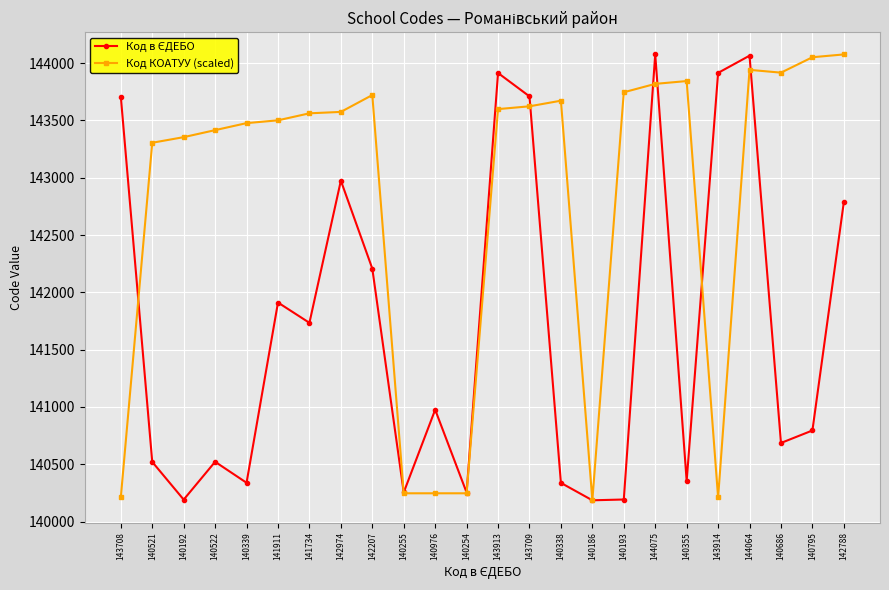

Is it true that Код КОАТУУ (scaled) equals 183475.5 at 140254?

False